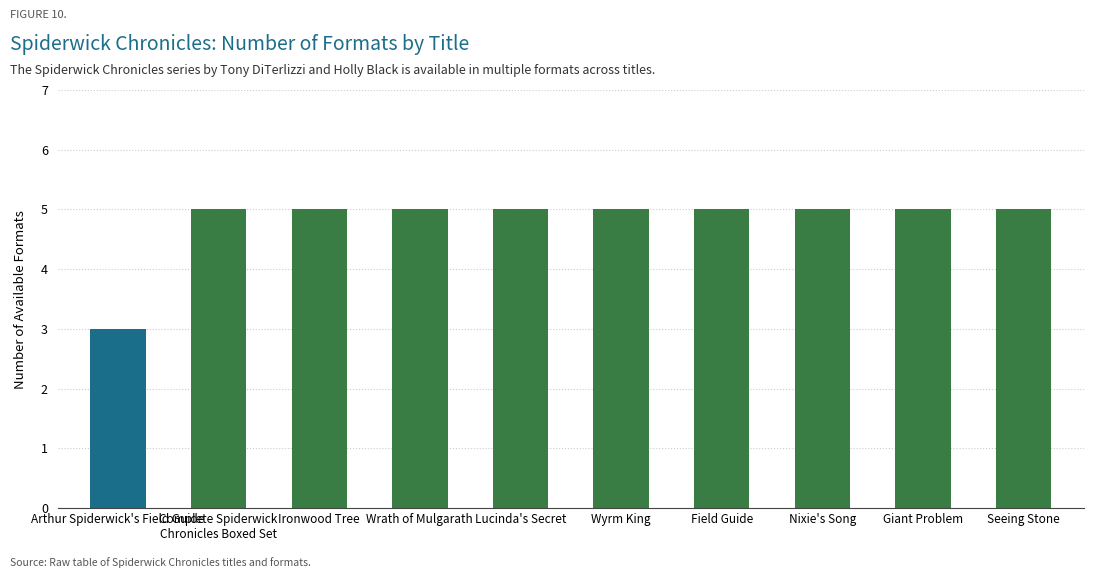

Reading left to right, transcribe all the data shown in this chart.

Arthur Spiderwick's Field Guide=3	Complete Spiderwick
Chronicles Boxed Set=5	Ironwood Tree=5	Wrath of Mulgarath=5	Lucinda's Secret=5	Wyrm King=5	Field Guide=5	Nixie's Song=5	Giant Problem=5	Seeing Stone=5